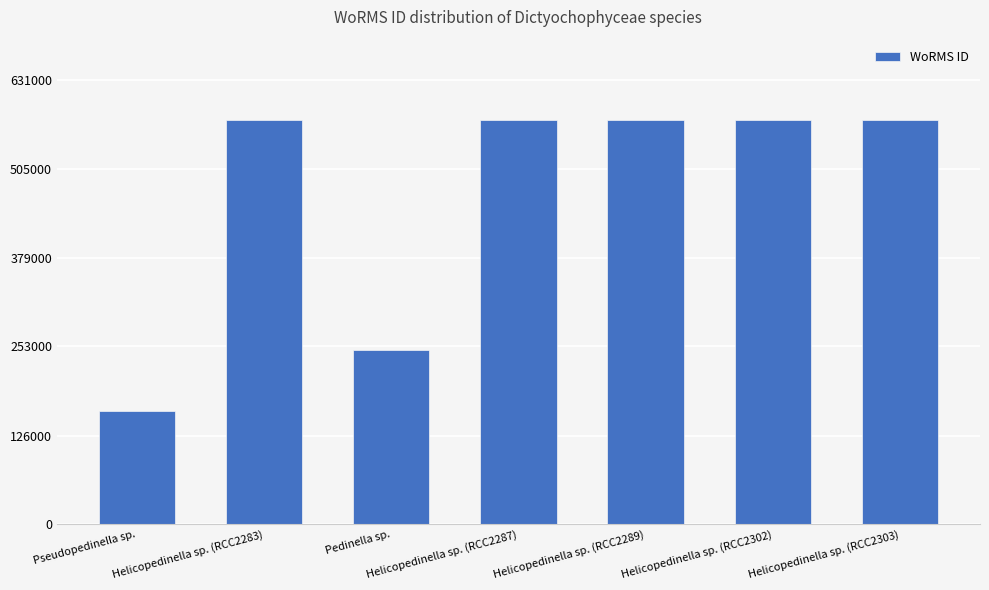

Does the chart contain stacked bars?

No